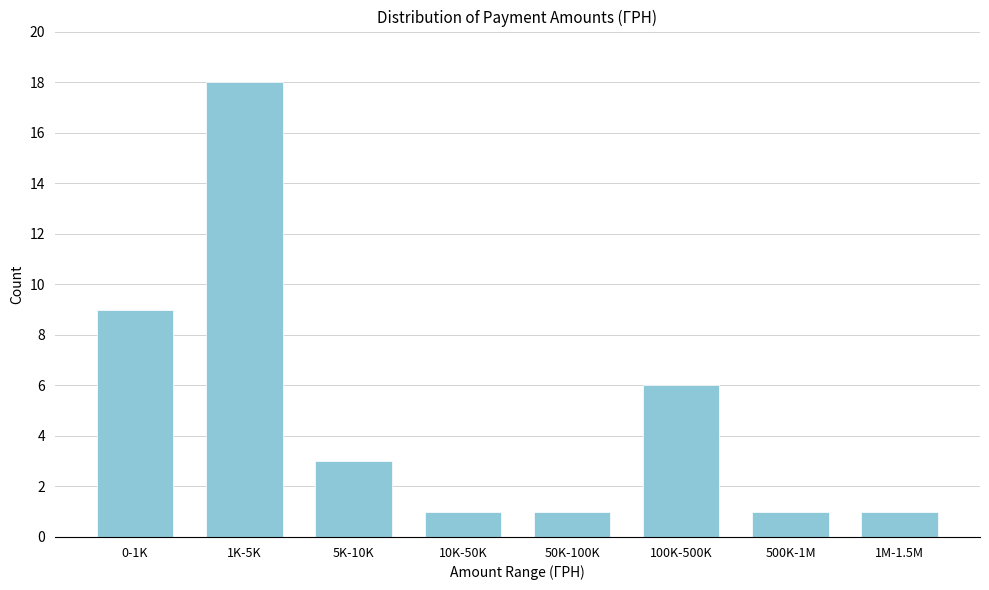

Reading left to right, what are all the values shown in this chart?

0-1K=9	1K-5K=18	5K-10K=3	10K-50K=1	50K-100K=1	100K-500K=6	500K-1M=1	1M-1.5M=1